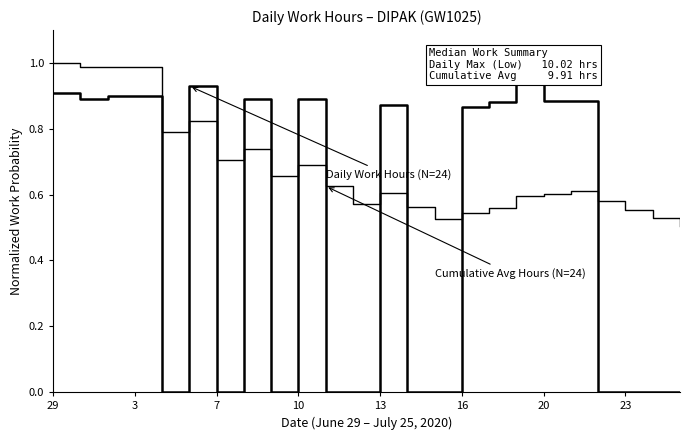

The value of Cumulative Avg Hours (N=24) at 19 is 0.6. True or false?

True